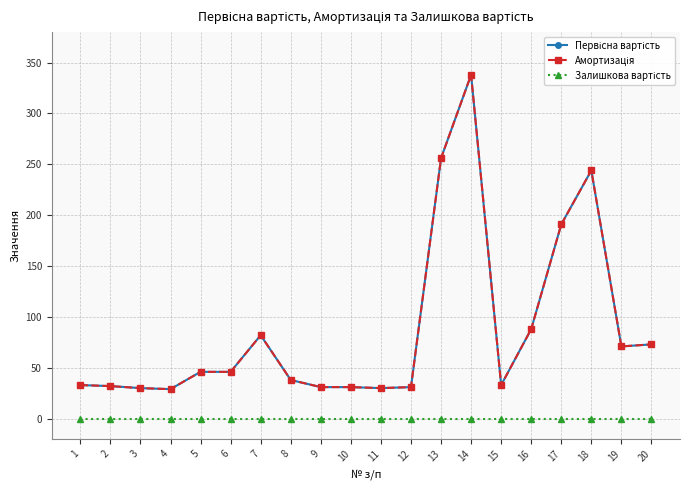

What is the value of the Амортизація point at the 6th from the left?

46